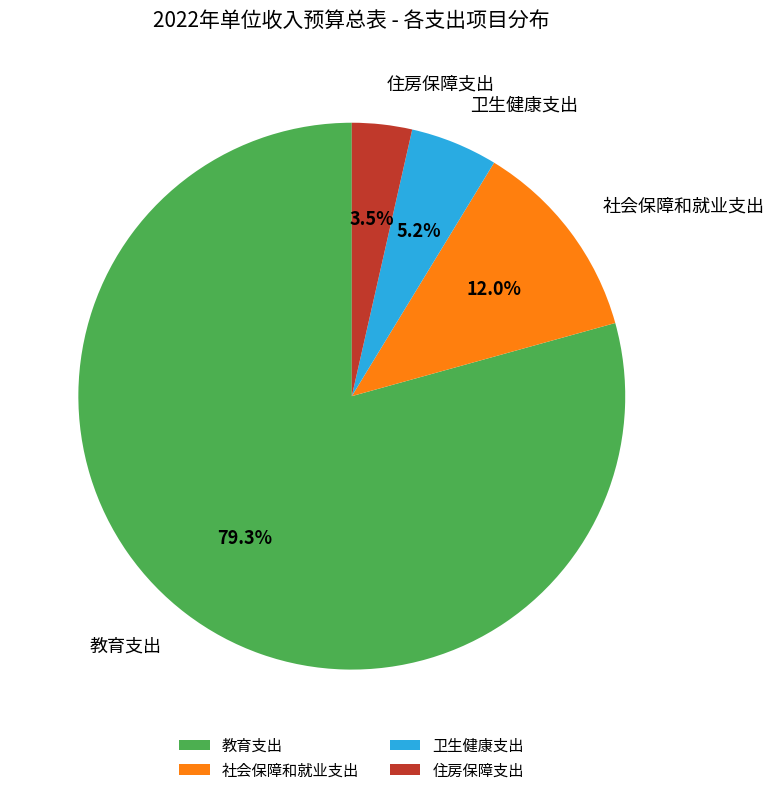

What is the majority slice?

教育支出